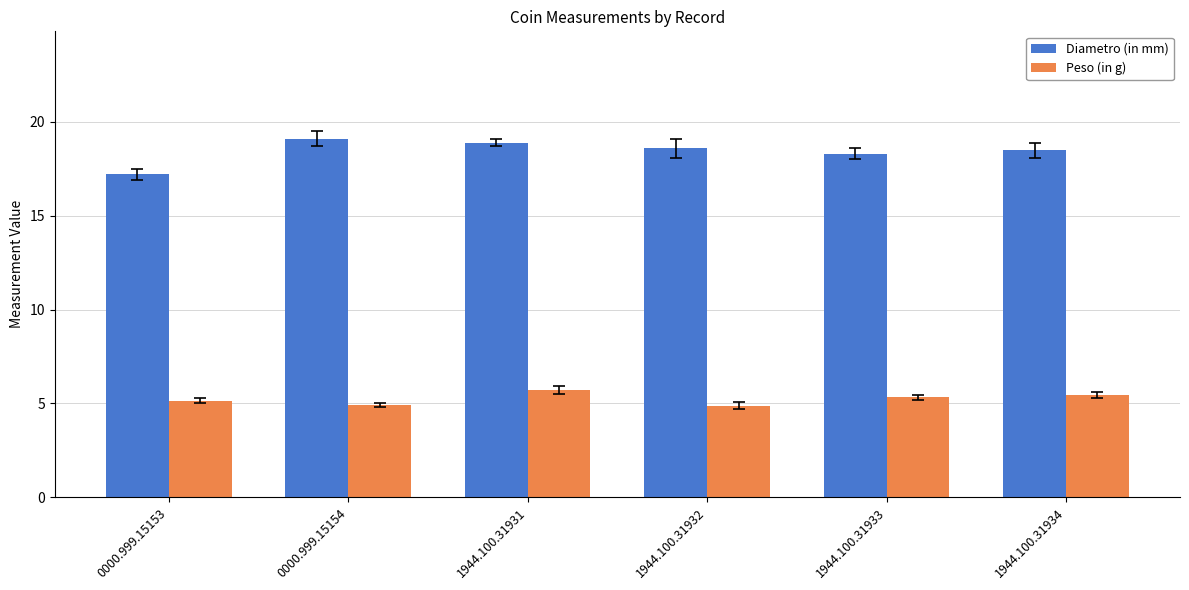

How many groups of bars are there?

6